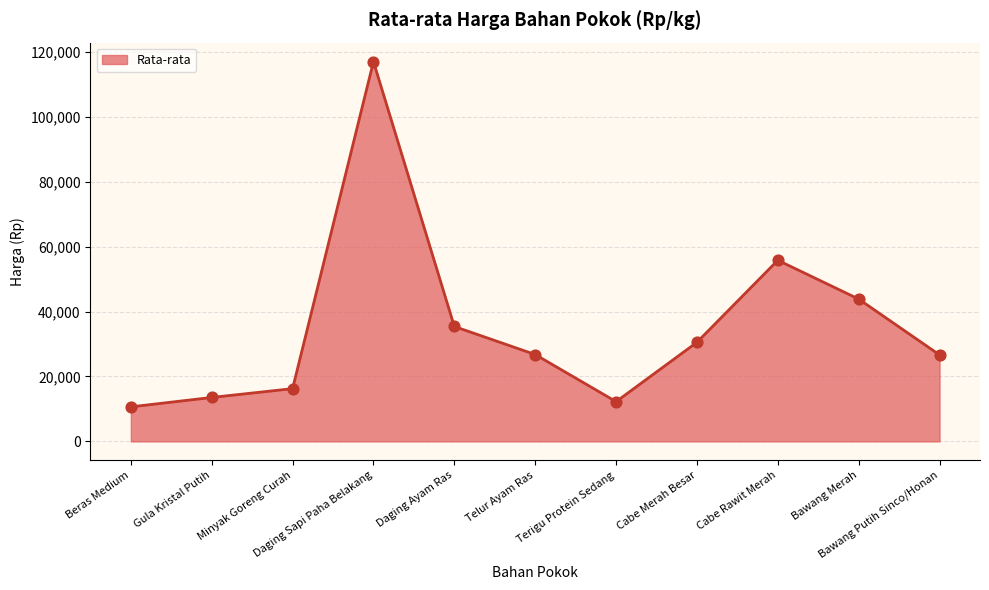

What is the change in value from Beras Medium to Bawang Merah?

+33214.3